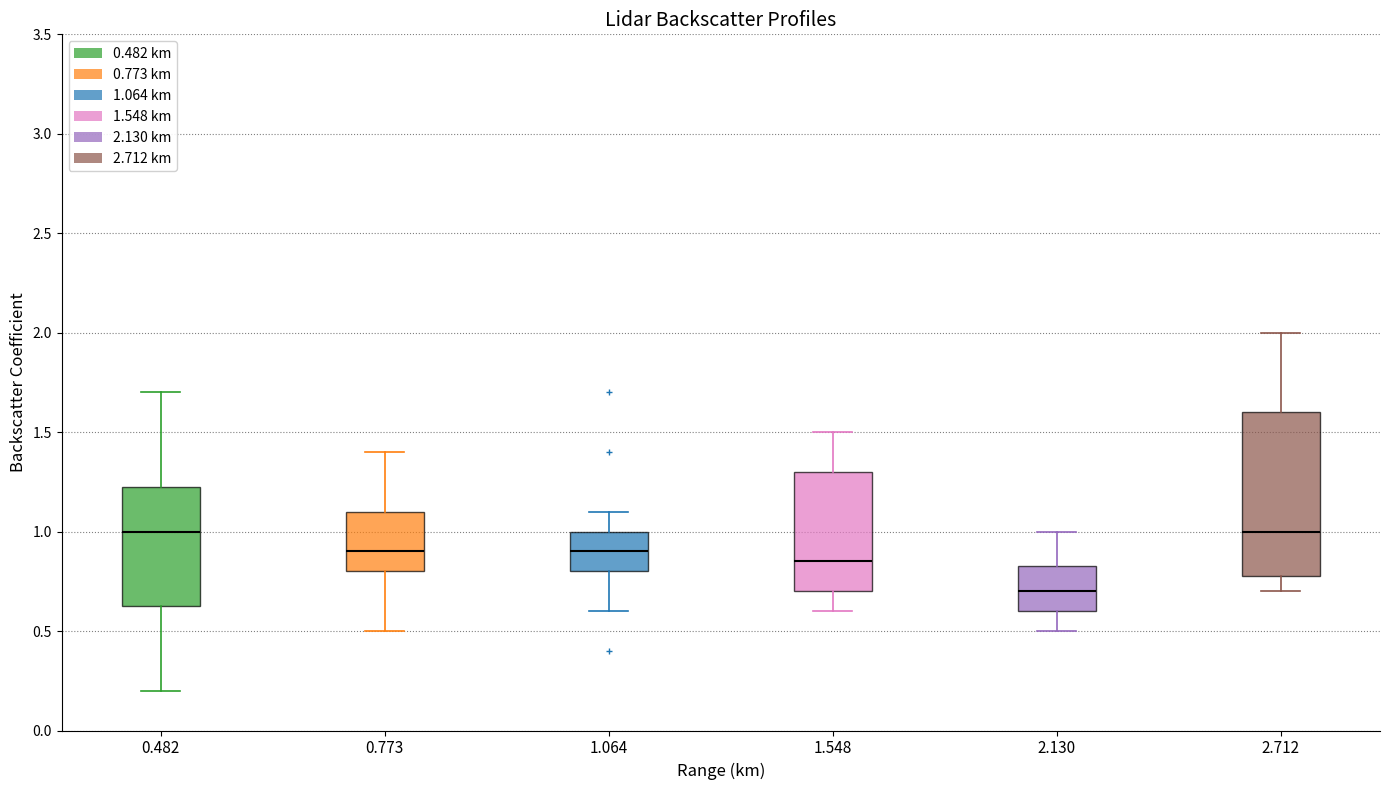

Reading left to right, transcribe this box plot: for each box, give where its median line is, the range the box spans, and where its two whiskers end, as read against the y-axis. The values are not printed on the chart, so give them approximately, as read against the axis.

0.482: median 1.00, box 0.65 to 1.25, whiskers 0.20 to 1.70
0.773: median 0.90, box 0.80 to 1.10, whiskers 0.50 to 1.40
1.064: median 0.90, box 0.80 to 1.00, whiskers 0.60 to 1.10
1.548: median 0.85, box 0.70 to 1.30, whiskers 0.60 to 1.50
2.130: median 0.70, box 0.60 to 0.85, whiskers 0.50 to 1.00
2.712: median 1.00, box 0.80 to 1.60, whiskers 0.70 to 2.00